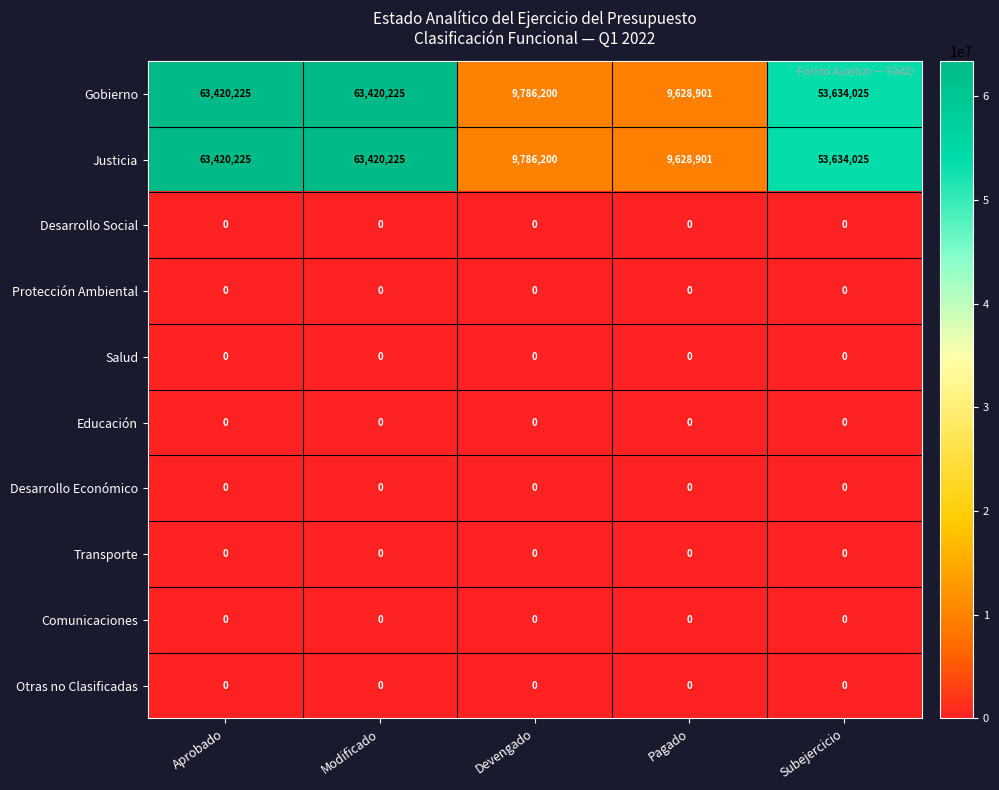

What is the spread (max minus min) of values at Devengado?

9786200